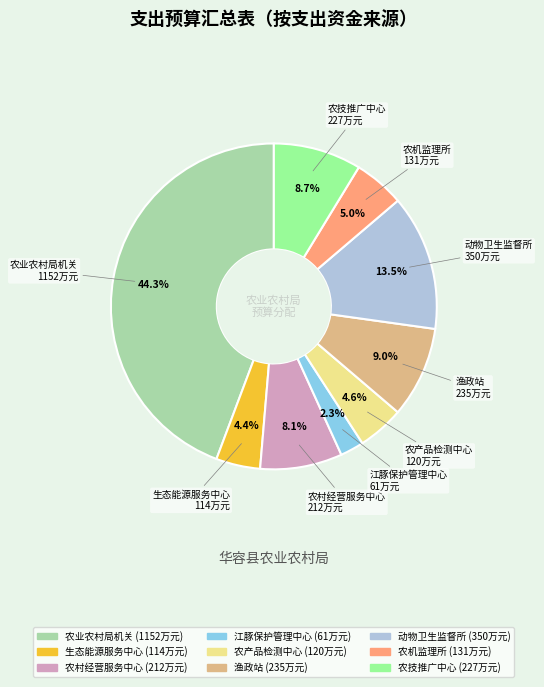

To the nearest percent, what is the combined percentage of 农村经营服务中心 and 农业农村局机关?

52%